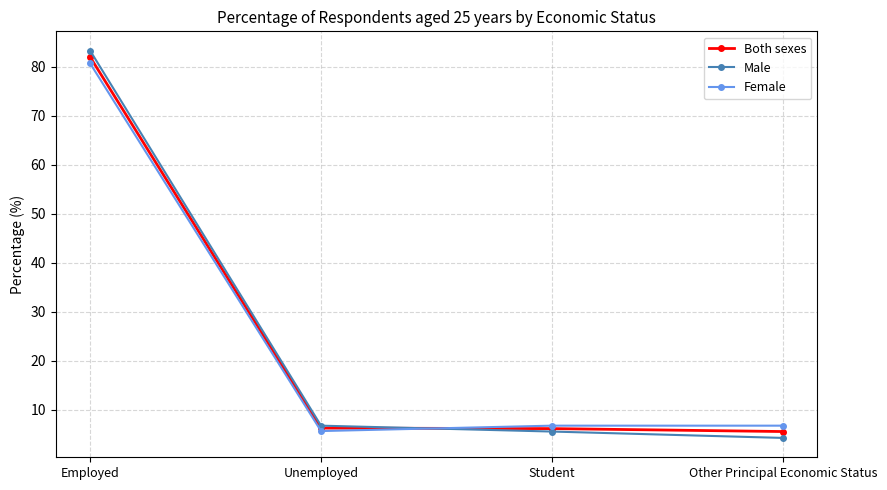

Is the value of Male at Student greater than the value of Female at Employed?

No